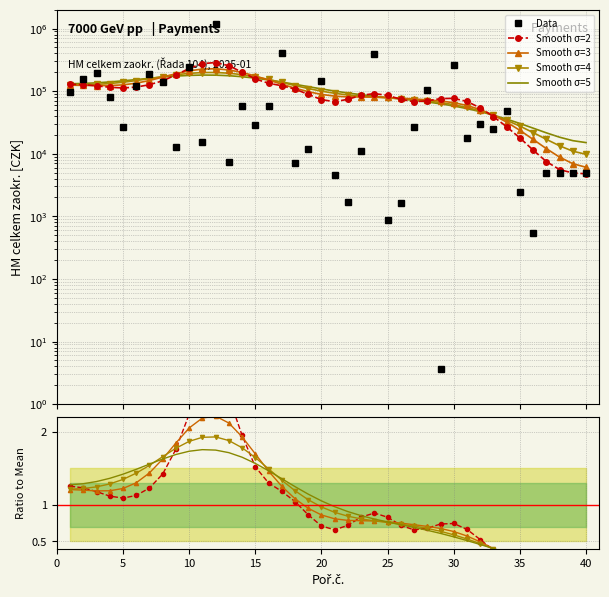

Which series has the largest total across all categories?

Data